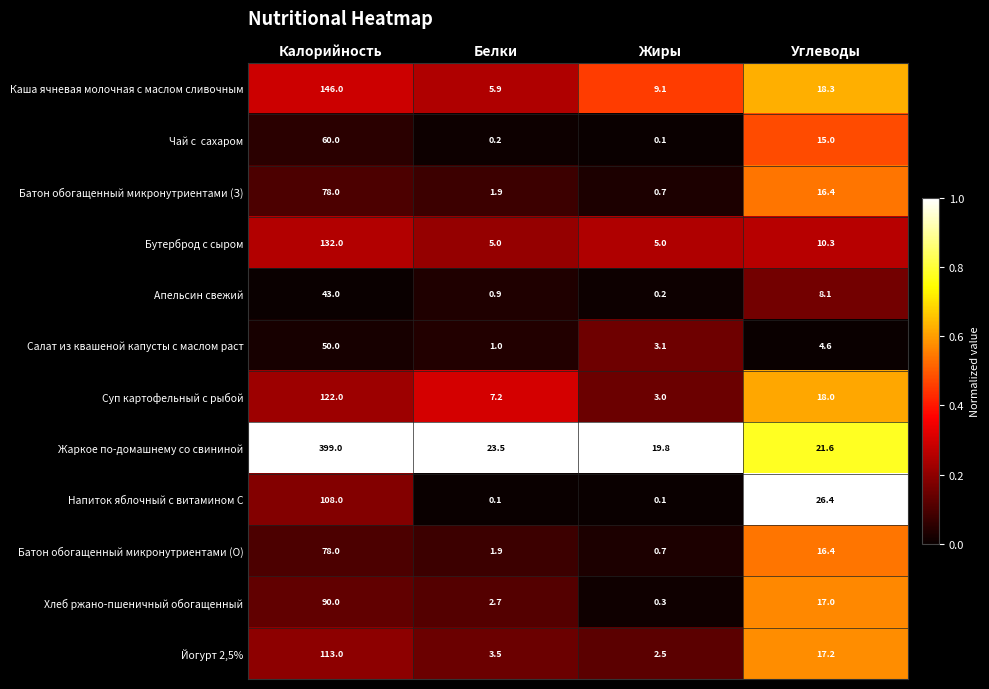

At which category does the chart reach its peak across all series?

Калорийность